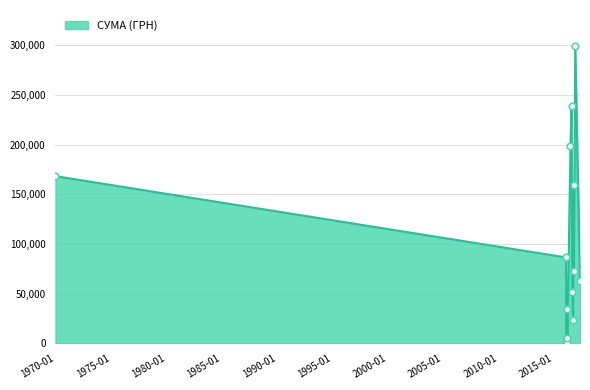

What is the greatest value displayed?

299361.3